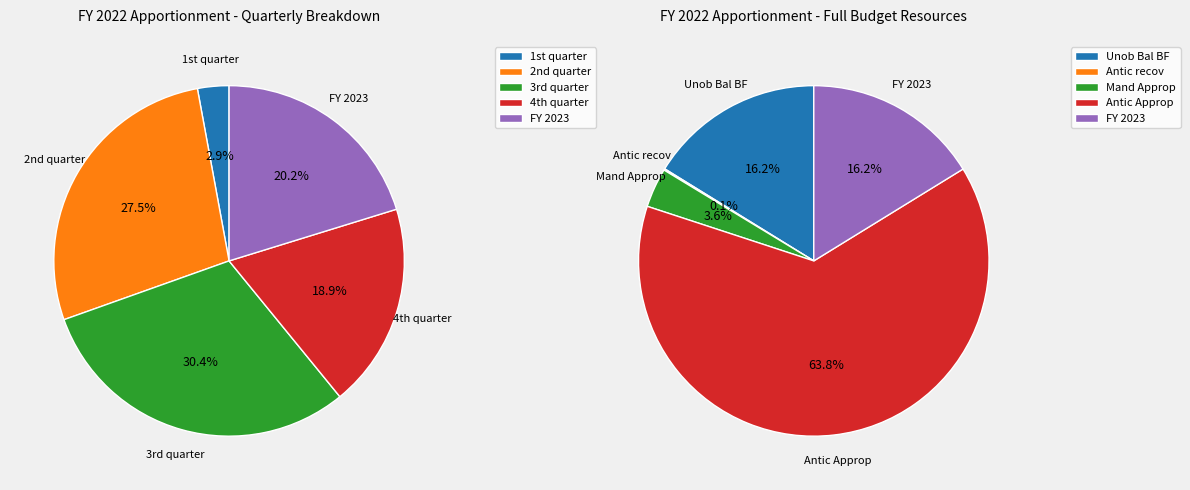

Which category has the smallest portion of the pie?

Category A -- 1st quarter